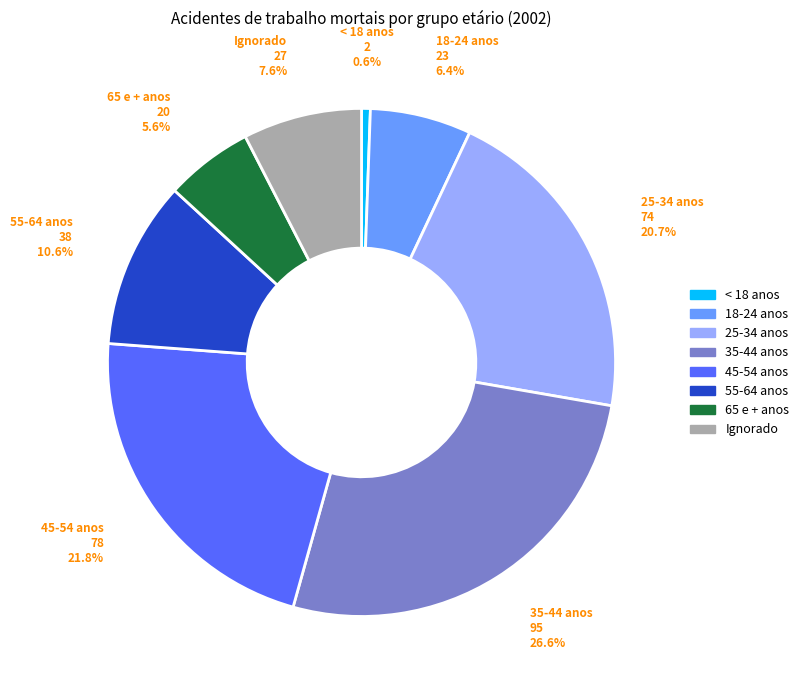

What percentage do 18-24 anos and Ignorado together represent?

14.0%